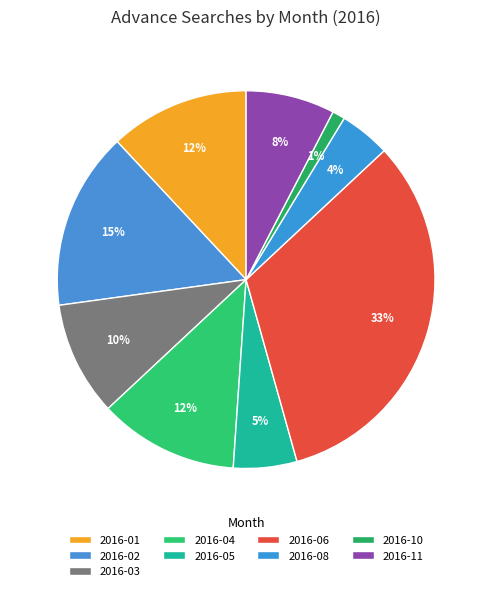

Count the number of slices in the pie.

9